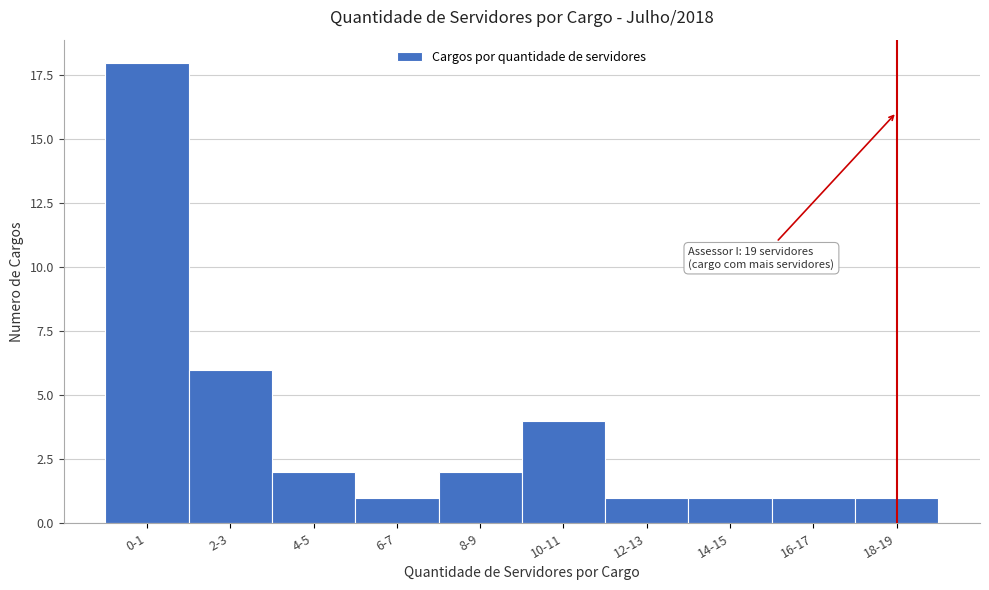

Reading left to right, extract all data points from this chart.

0-1=18	2-3=6	4-5=2	6-7=1	8-9=2	10-11=4	12-13=1	14-15=1	16-17=1	18-19=1